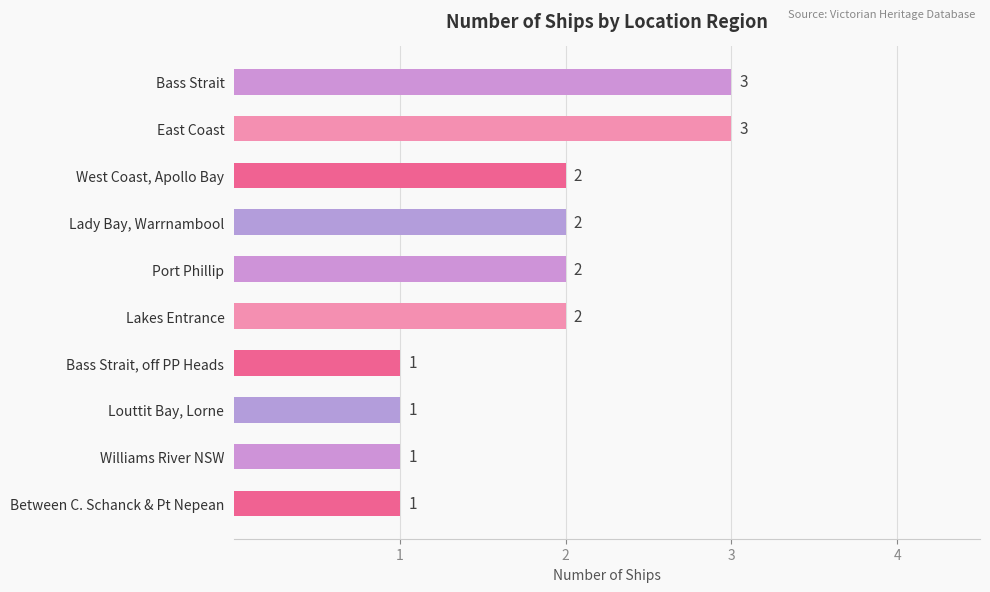

The value at Between C. Schanck & Pt Nepean is 1. True or false?

True